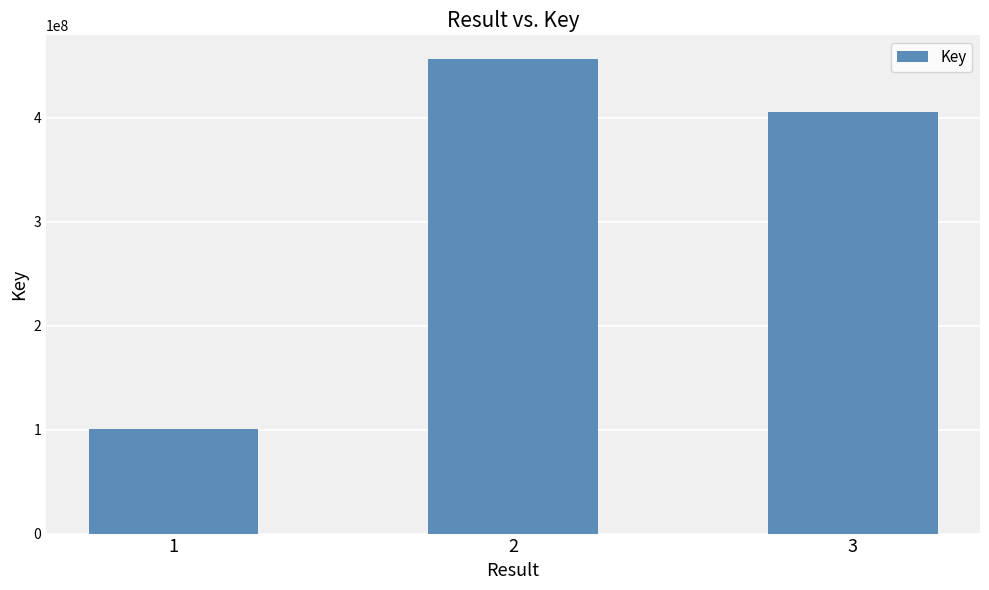

Rank the categories by value from lowest to highest.

1, 3, 2